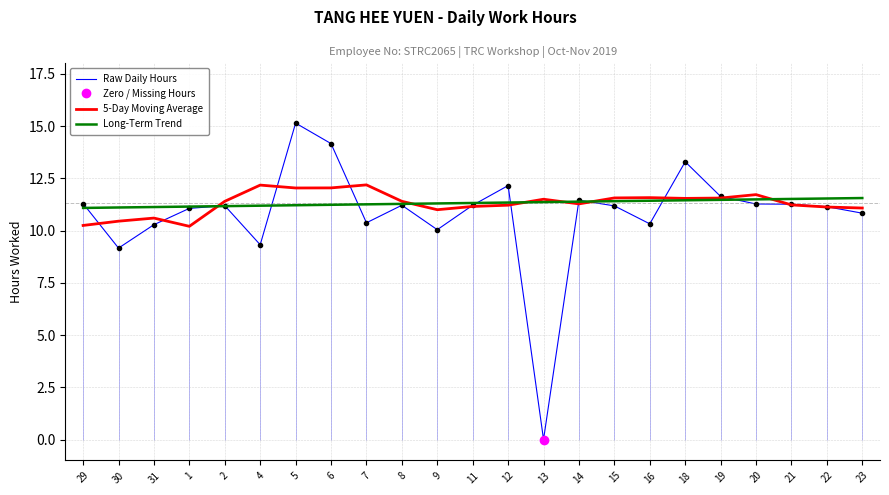

True or false: 5-Day Moving Average and Long-Term Trend intersect in this chart.

True